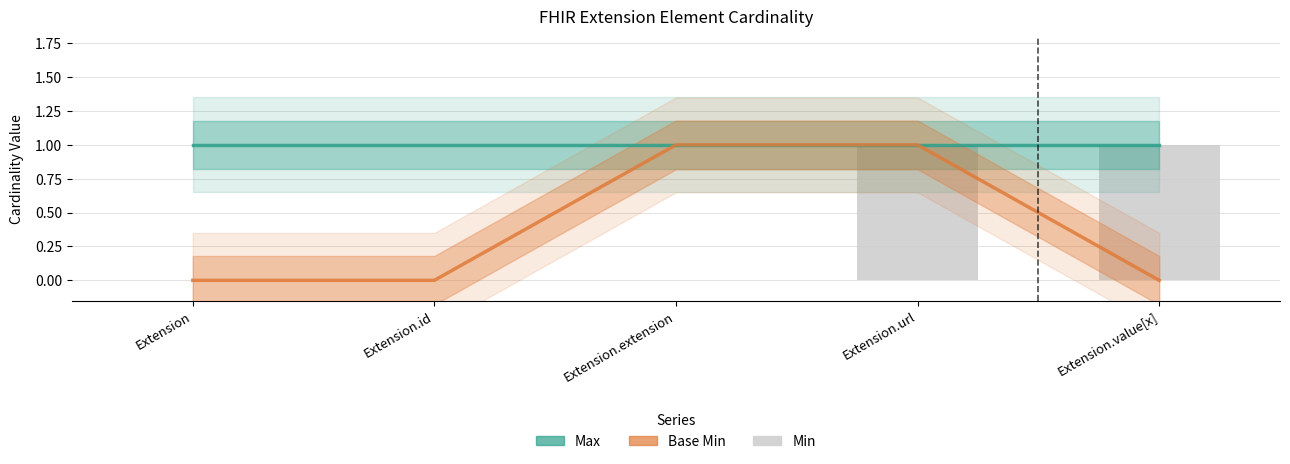

What are all the series names shown in the legend?

Max, Base Min, Min